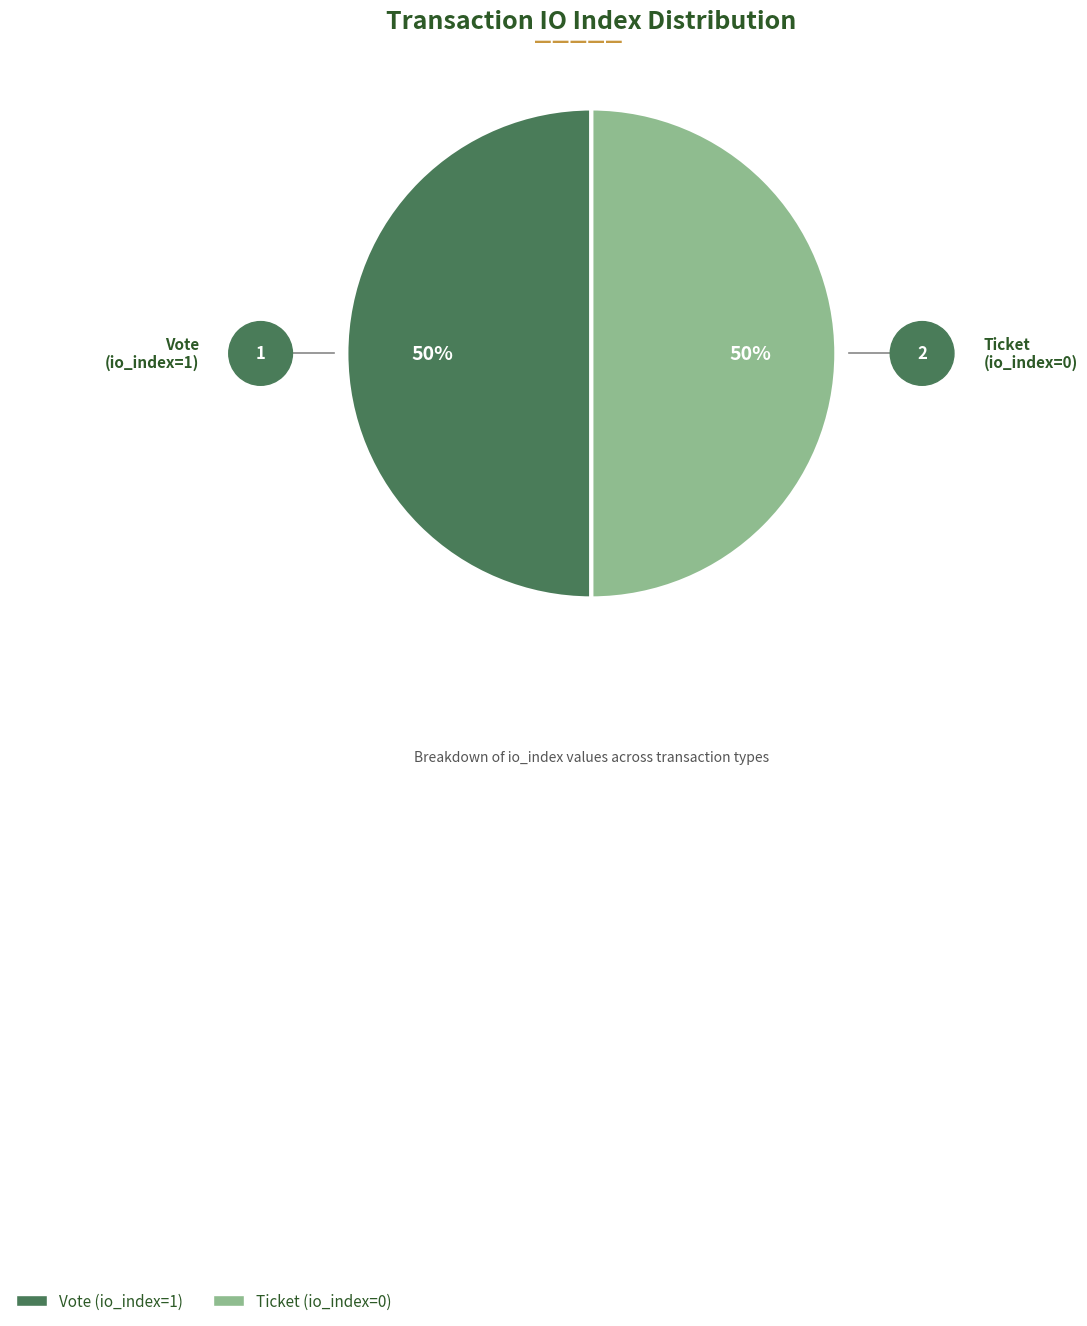

What is the ratio of the value at Vote (io_index=1) to the value at Ticket (io_index=0)?

1.0